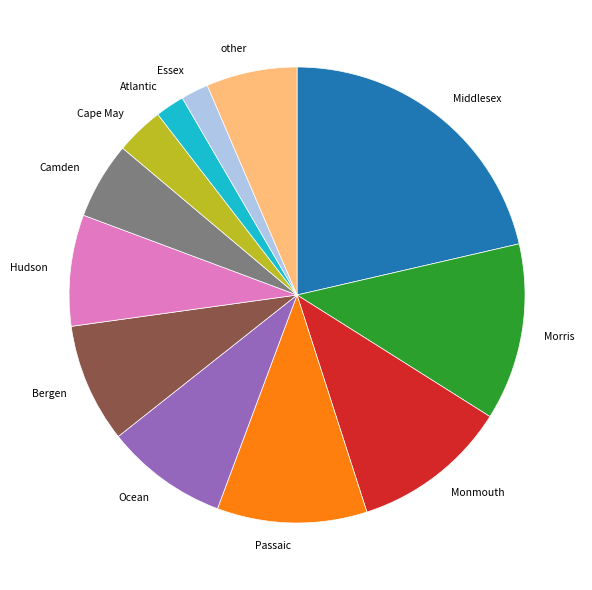

Which has a higher value, Atlantic or Camden?

Camden